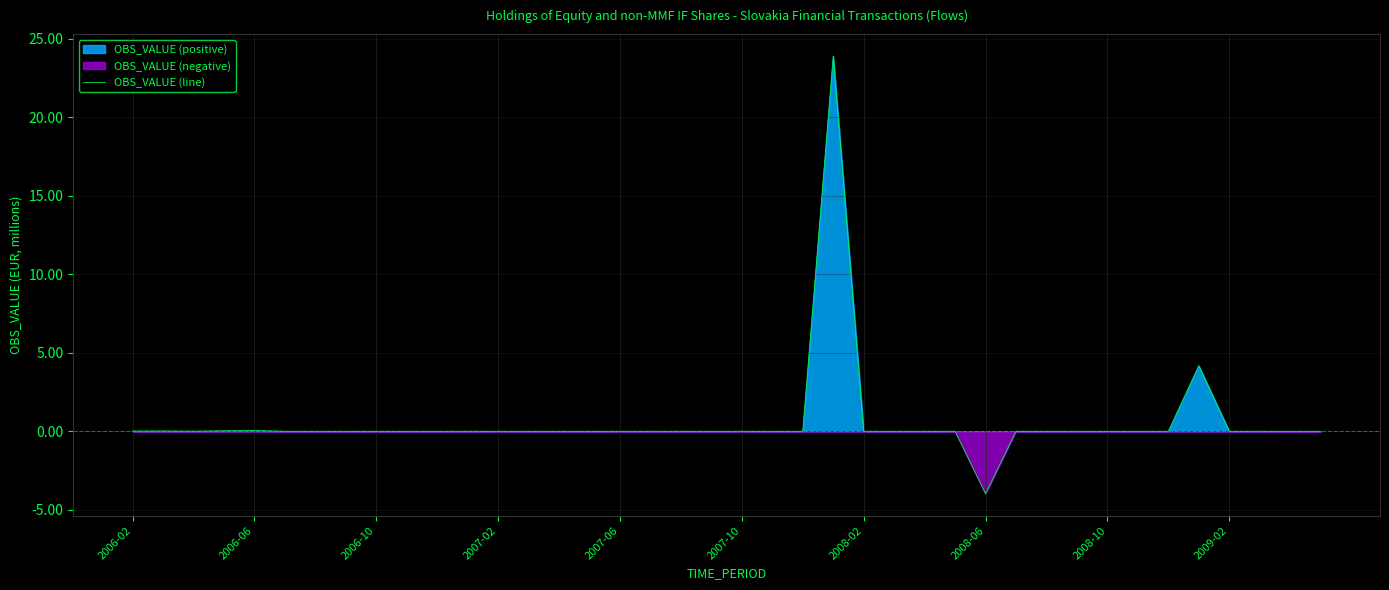

Which category has the lowest value in the OBS_VALUE (line) series?

2008-06